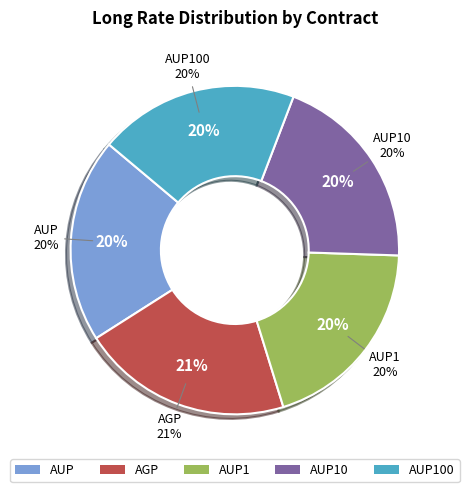

Between AUP1 and AUP10, which is larger?

AUP1